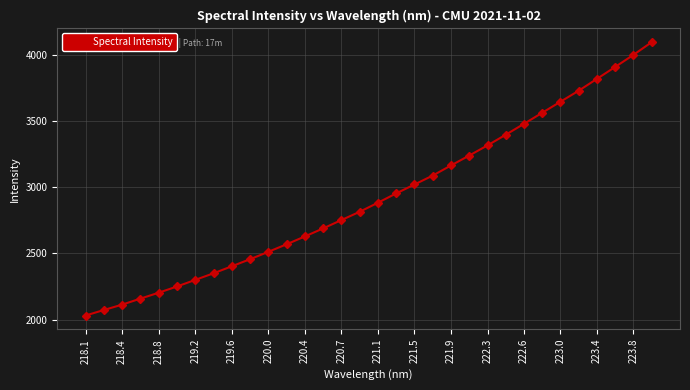

What is the difference between the maximum and second lowest values?

2022.6